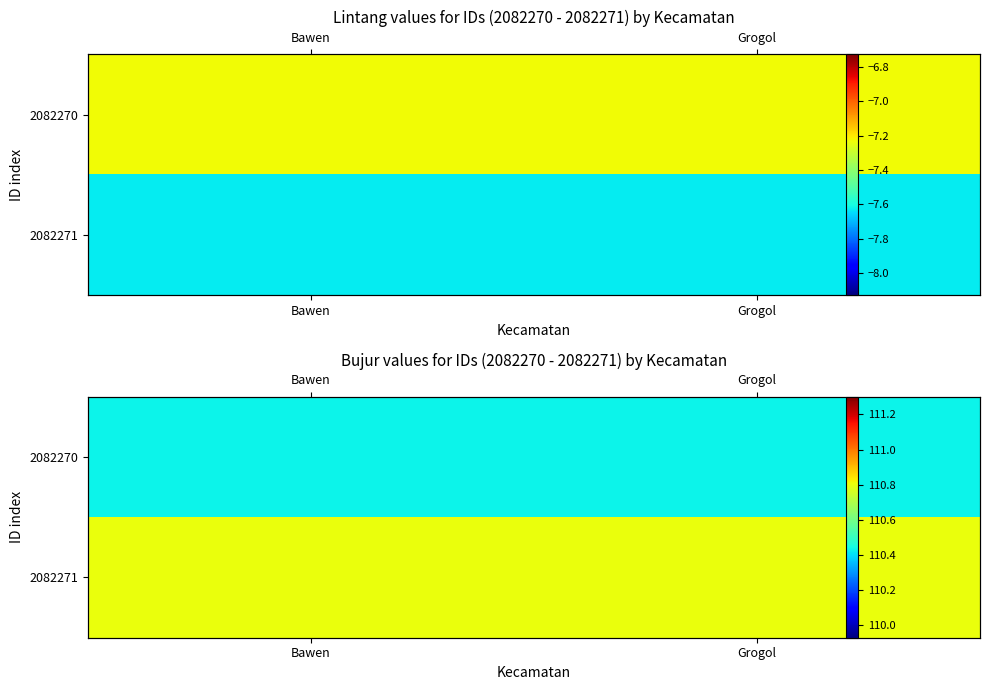

What is the total value across all series at Bawen?

221.2